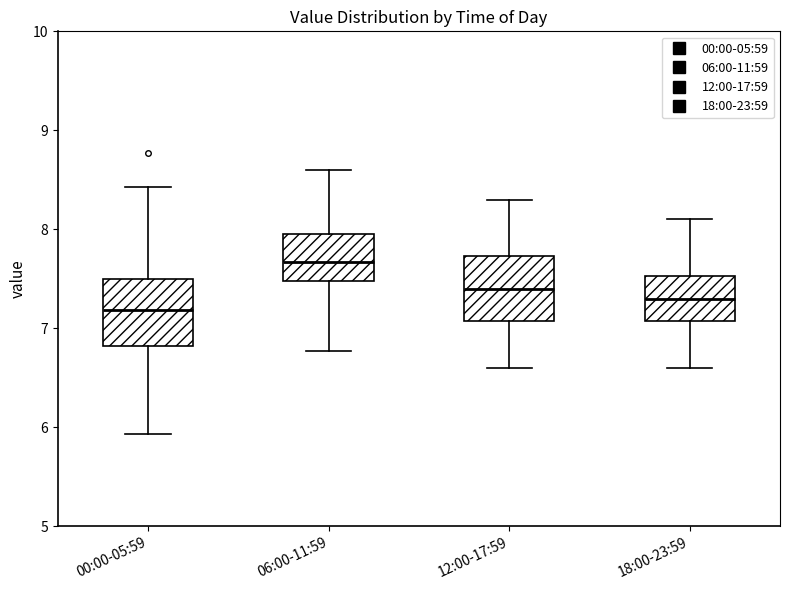

Where is the lower edge of the box for 00:00-05:59 on the y-axis? The values are not printed on the chart, so give them approximately, as read against the axis.

6.8